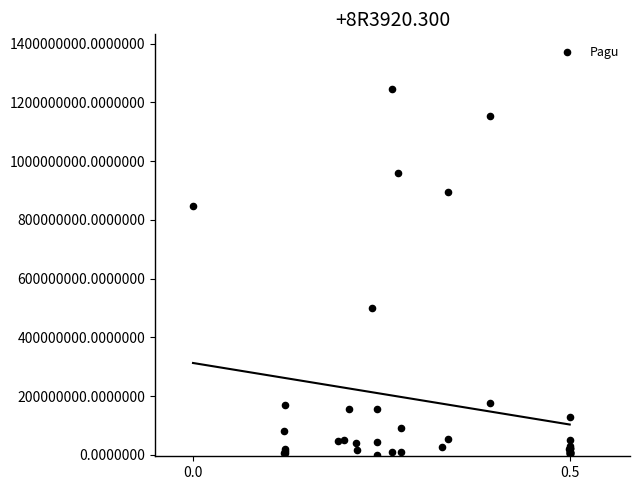

What Y value in the scatter plot is closest to 622840000?

499932000